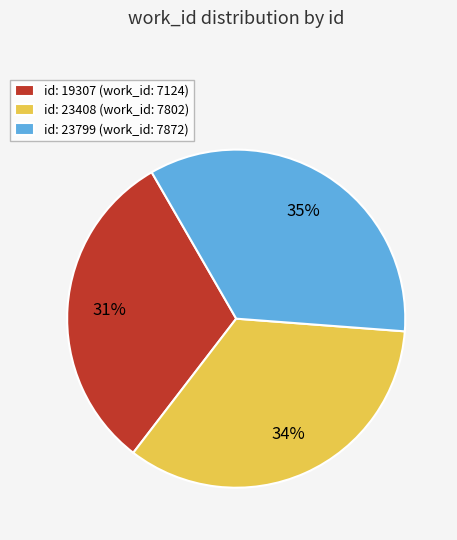

The id: 23408 (work_id: 7802) slice represents 34% of the pie. True or false?

True